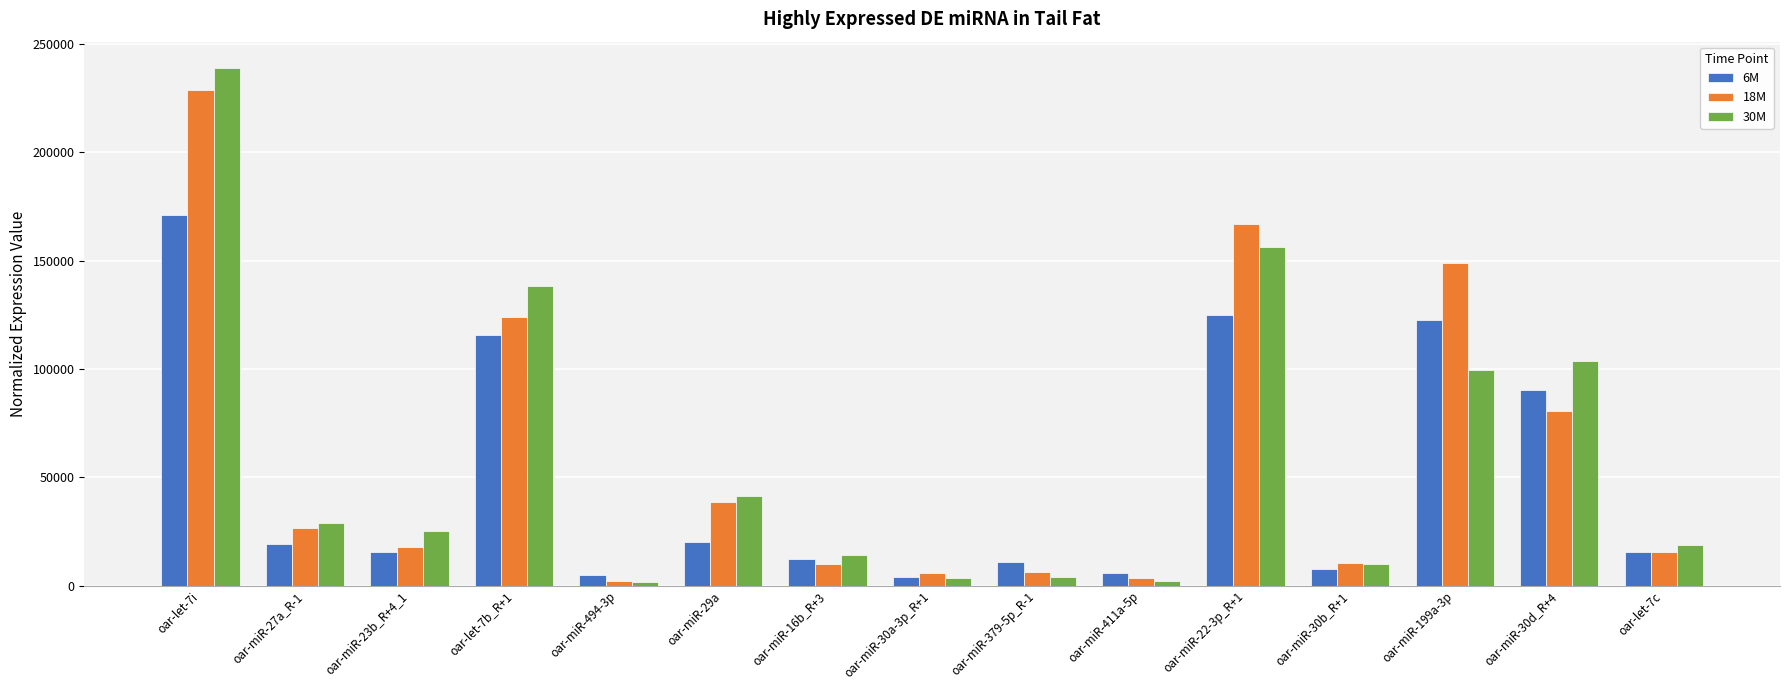

What is the difference between the maximum and second lowest values in the 6M series?

166300.5